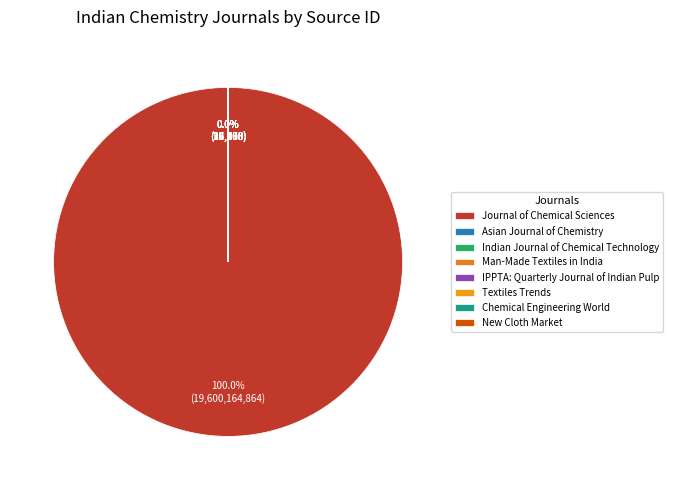

Does Journal of Chemical Sciences account for over 50% of the chart?

Yes